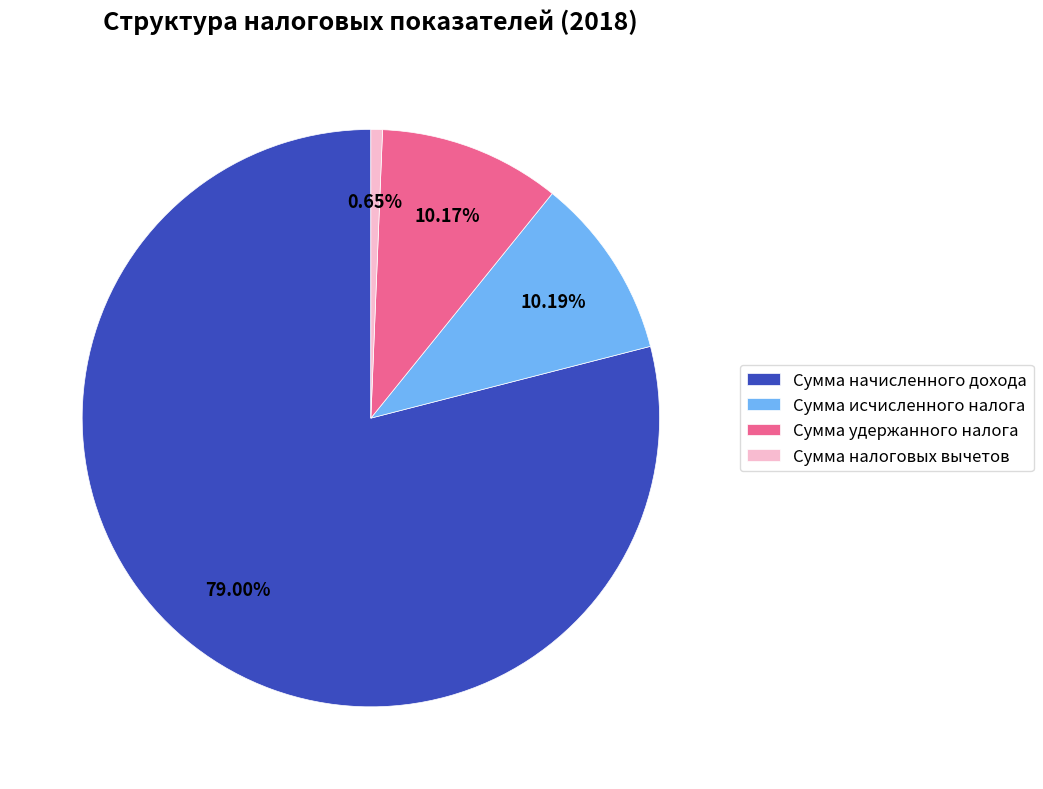

Which category has the smallest portion of the pie?

Сумма налоговых вычетов